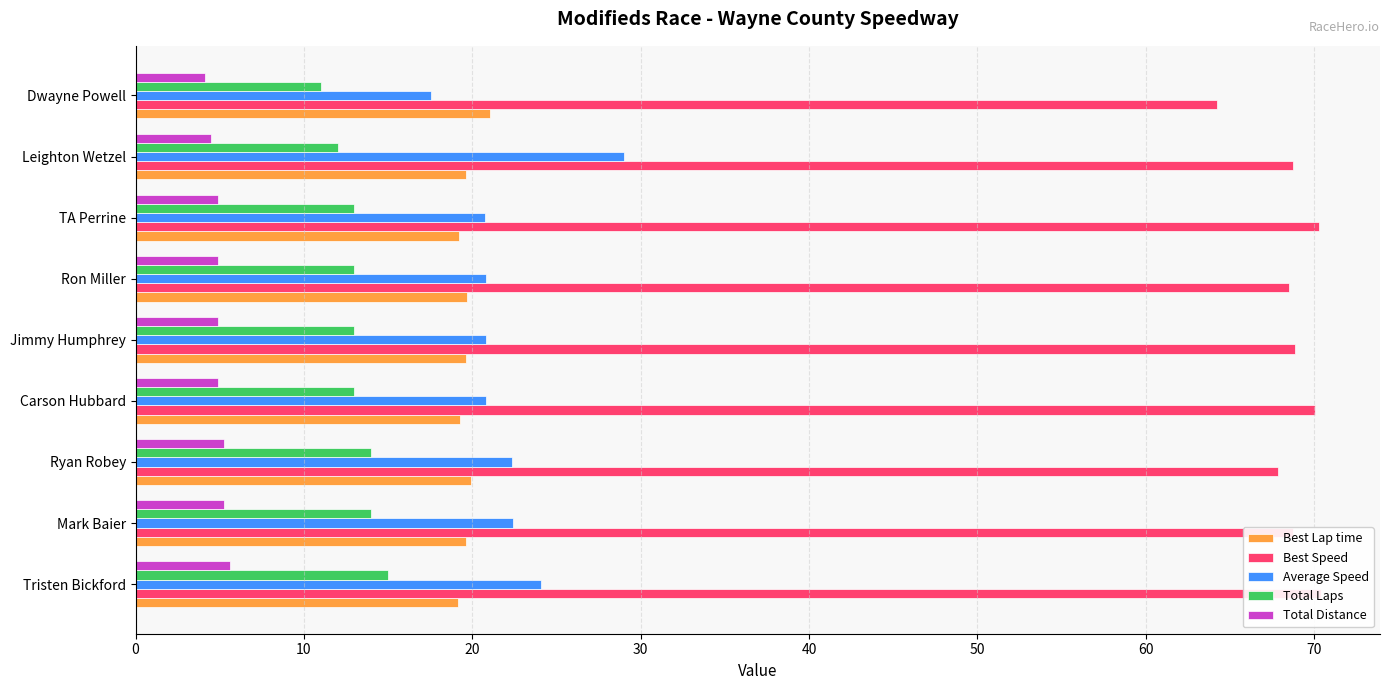

What are all the series names shown in the legend?

Best Lap time, Best Speed, Average Speed, Total Laps, Total Distance